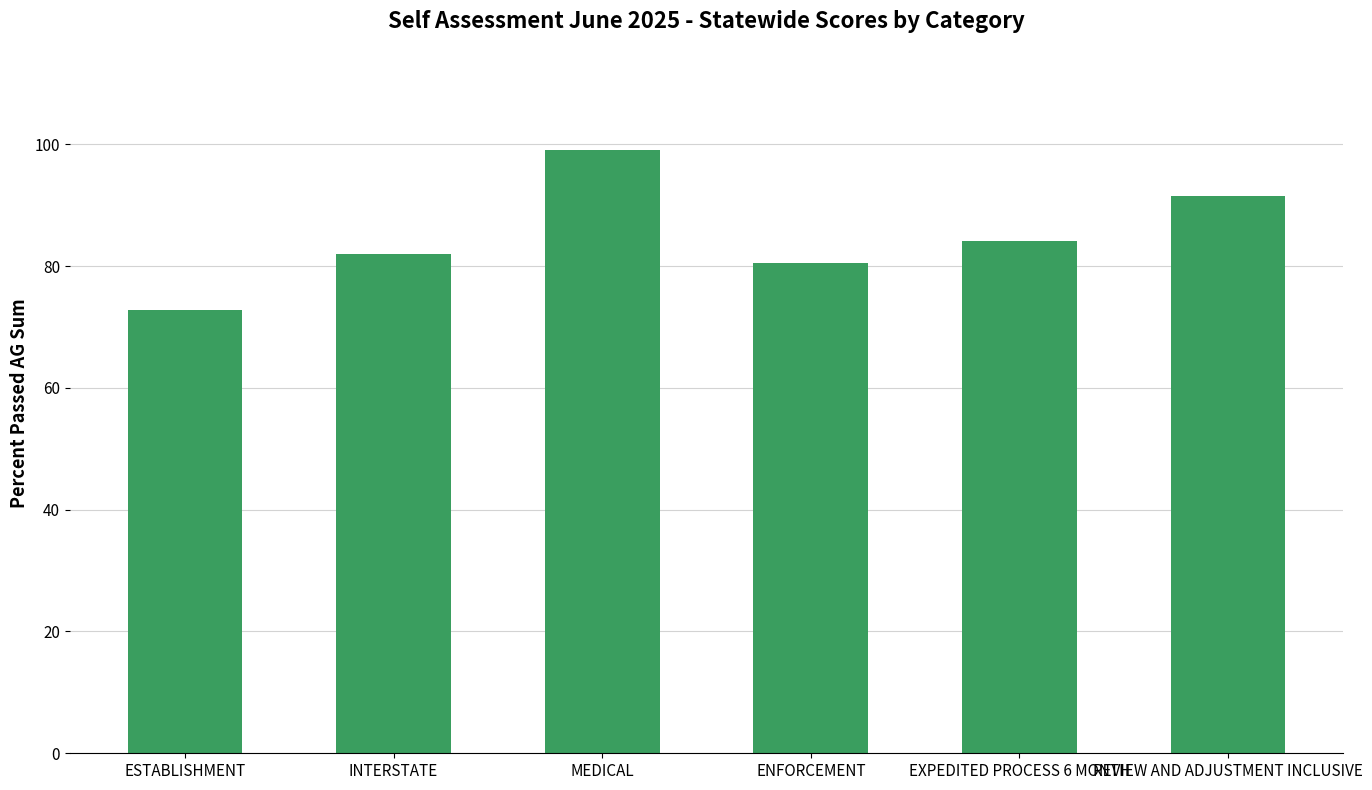

Reading right to left, what are all the values shown in this chart?

91.5	84.1	80.5	99.0	82.1	72.8